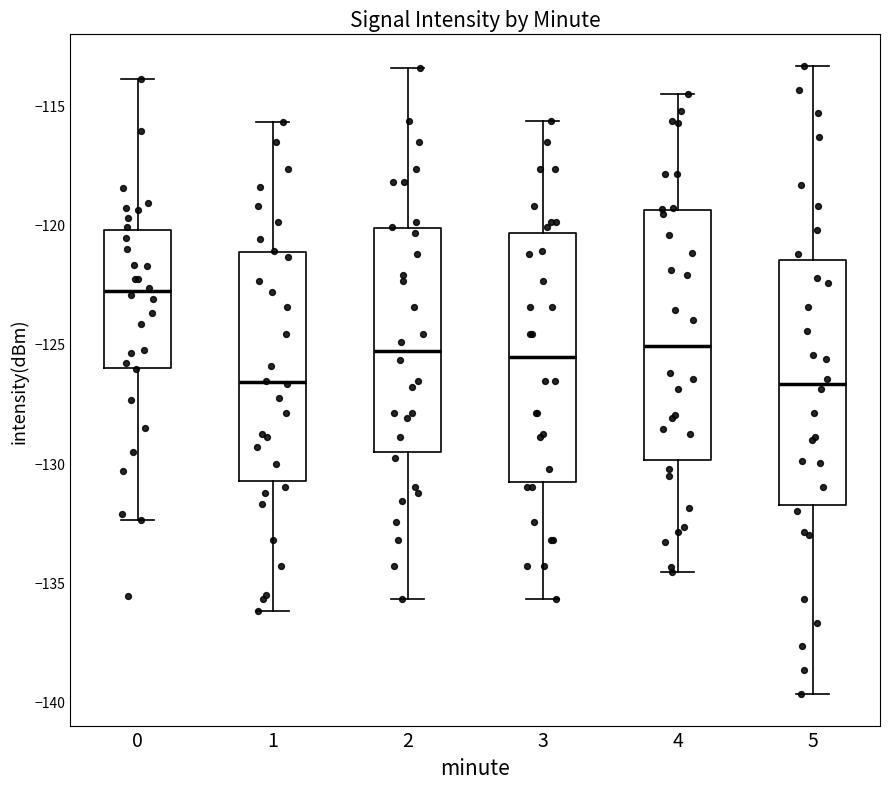

Reading left to right, read every box against the y-axis: the position of its median line, the range the box covers, and the ends of its whiskers. The values are not printed on the chart, so give them approximately, as read against the axis.

0: median -123.0, box -126.0 to -120.0, whiskers -132.5 to -114.0
1: median -126.5, box -130.5 to -121.0, whiskers -136.0 to -115.5
2: median -125.5, box -129.5 to -120.0, whiskers -135.5 to -113.5
3: median -125.5, box -131.0 to -120.5, whiskers -135.5 to -115.5
4: median -125.0, box -130.0 to -119.5, whiskers -134.5 to -114.5
5: median -126.5, box -132.0 to -121.5, whiskers -139.5 to -113.5